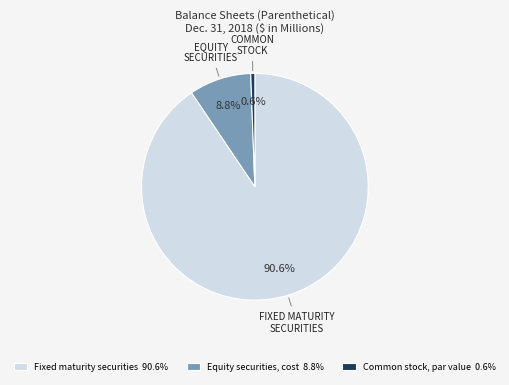

What percentage is NOT represented by Fixed maturity securities 90.6%?

9.4%